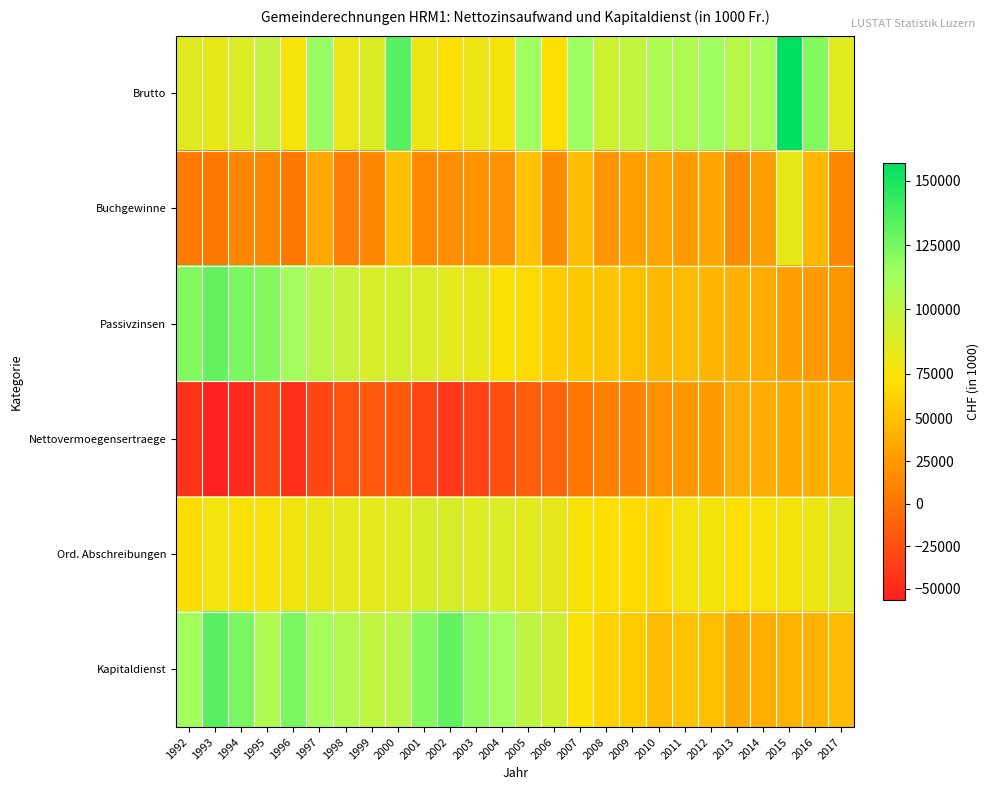

Reading right to left, extract all data points from this chart.

Brutto: 2017=86140.1	2016=121938.2	2015=157085.4	2014=111381.8	2013=104582.9	2012=114848.3	2011=108087.7	2010=107874.6	2009=100136.5	2008=94008.8	2007=115225.0	2006=72536.7	2005=114133.3	2004=77027.8	2003=80722.3	2002=72615.2	2001=80254.5	2000=133508.0	1999=88200.5	1998=81944.5	1997=116626.3	1996=76073.6	1995=98817.0	1994=88460.1	1993=82528.3	1992=85363.5
Buchgewinne: 2017=12122.3	2016=44940.5	2015=82424.8	2014=27797.7	2013=15575.5	2012=32337.8	2011=26194.4	2010=32196.3	2009=29408.7	2008=21538.1	2007=48726.6	2006=13894.5	2005=52239.0	2004=19750.9	2003=20658.4	2002=18707.7	2001=14157.1	2000=49903.7	1999=13720.7	1998=6022.5	1997=35695.5	1996=3130.5	1995=12813.4	1994=12401.9	1993=3411.1	1992=4422.6
Passivzinsen: 2017=22834.4	2016=25314.9	2015=28322.9	2014=37337.9	2013=40226.3	2012=44298.8	2011=47634.0	2010=45742.2	2009=50050.2	2008=53674.8	2007=56765.0	2006=58721.4	2005=68419.4	2004=73756.7	2003=82043.8	2002=84381.2	2001=88869.0	2000=91581.1	1999=90139.9	1998=96875.1	1997=103481.0	1996=112623.3	1995=122172.7	1994=124167.6	1993=130267.1	1992=122233.8
Nettovermoegensertraege: 2017=39219.2	2016=39187.5	2015=34697.9	2014=36377.1	2013=36656.6	2012=26568.9	2011=24515.4	2010=19811.9	2009=9594.3	2008=8601.2	2007=1215.6	2006=-10858.2	2005=-15852.0	2004=-25026.6	2003=-31613.3	2002=-39925.2	2001=-31622.9	2000=-17424.9	1999=-17456.9	1998=-22911.7	1997=-30681.7	1996=-45845.0	1995=-31215.1	1994=-50698.4	1993=-56639.0	1992=-44245.6
Ord. Abschreibungen: 2017=86817.6	2016=80203.7	2015=76344.0	2014=75445.1	2013=72742.9	2012=76758.8	2011=76784.4	2010=67253.6	2009=68191.5	2008=71511.1	2007=75560.7	2006=82935.1	2005=84753.6	2004=88397.9	2003=87215.2	2002=90551.7	2001=90514.2	2000=86107.3	1999=83553.5	1998=83548.7	1997=81593.0	1996=78663.0	1995=75759.0	1994=73947.2	1993=77374.8	1992=69222.1
Kapitaldienst: 2017=47598.3	2016=41016.2	2015=41646.1	2014=39067.9	2013=36086.3	2012=50189.9	2011=52269.0	2010=47441.7	2009=58597.2	2008=62909.9	2007=74345.1	2006=93793.3	2005=100605.6	2004=113424.4	2003=118828.5	2002=130476.9	2001=122137.1	2000=103532.2	1999=101010.4	1998=106460.4	1997=112274.7	1996=124508.0	1995=106974.1	1994=124645.6	1993=134013.9	1992=113467.7